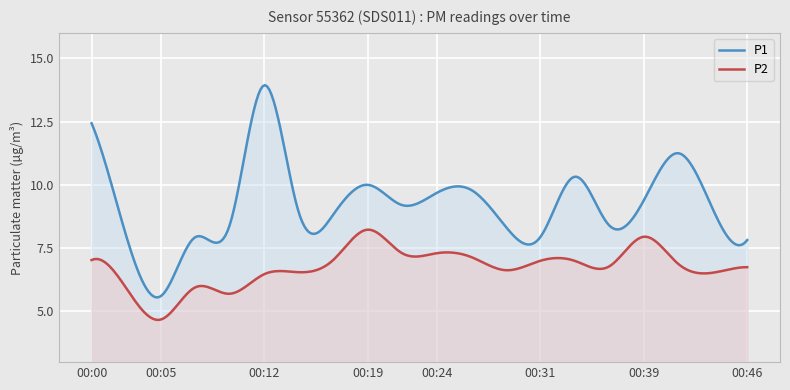

True or false: P2 and P1 intersect in this chart.

False